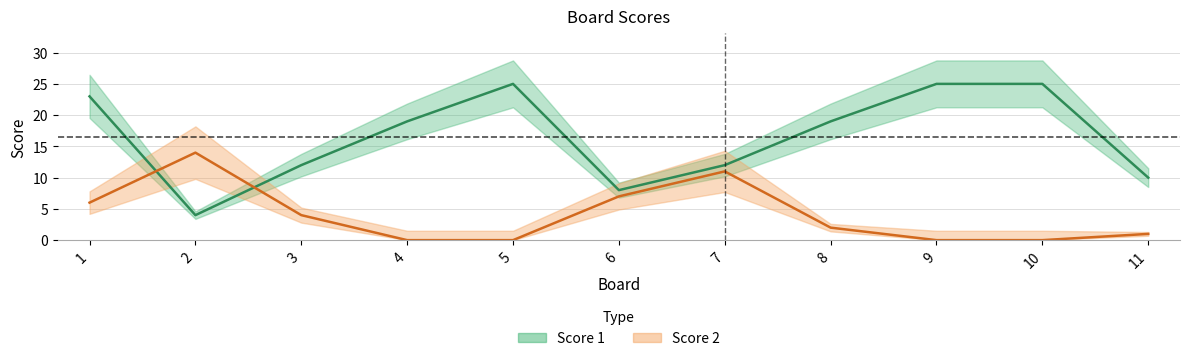

Which category has the lowest value across all series?

4